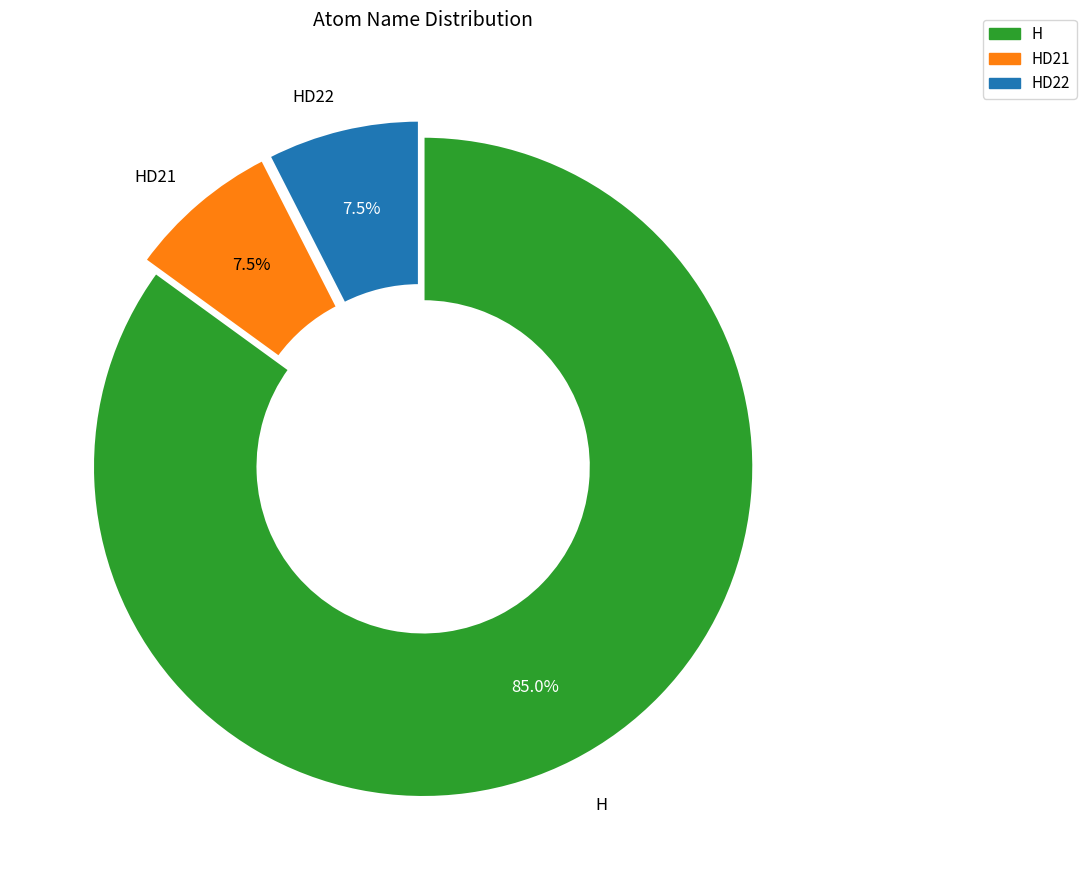

Count the number of slices in the pie.

3